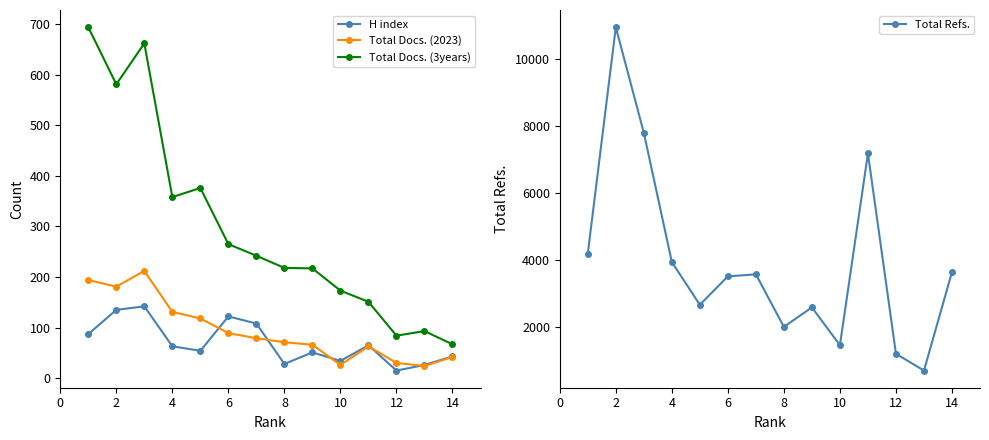

Reading left to right, what are all the values shown in this chart?

H index: 87	135	142	63	54	122	108	28	51	34	65	15	26	43
Total Docs. (2023): 194	181	212	131	118	89	79	71	66	26	63	30	24	42
Total Docs. (3years): 694	581	662	358	376	265	242	218	217	173	151	84	93	67
Total Refs.: 4204	10949	7801	3951	2676	3523	3583	2018	2598	1471	7185	1215	716	3651